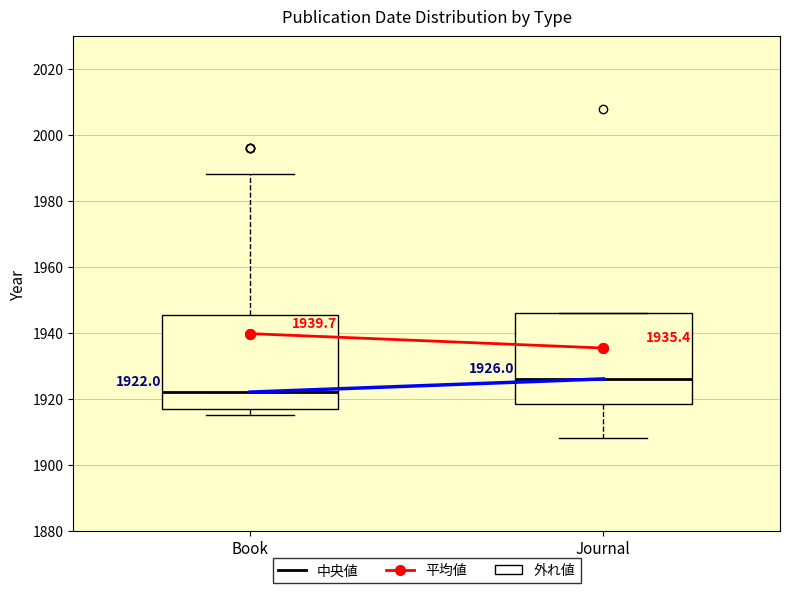

Which box's median line is the lowest?

Book